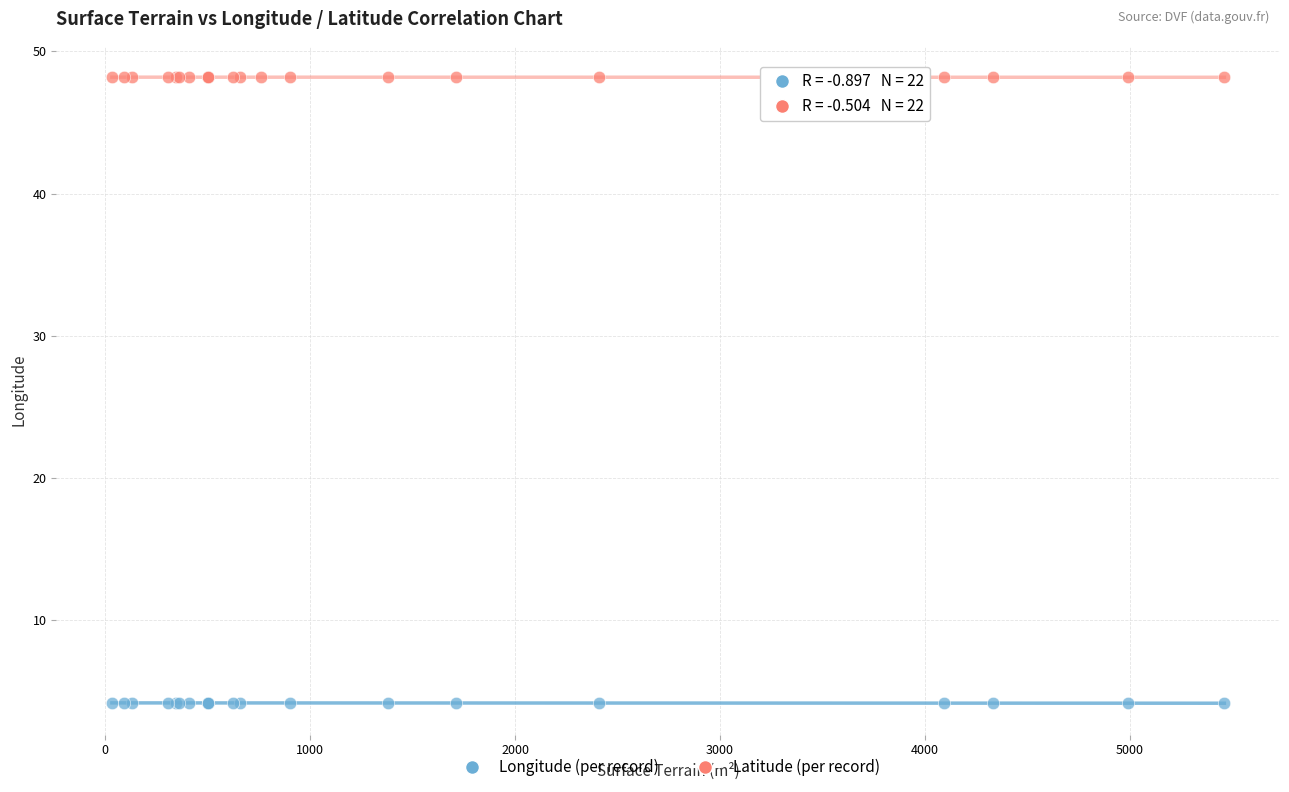

Which series reaches the minimum Y coordinate?

Longitude (per record)